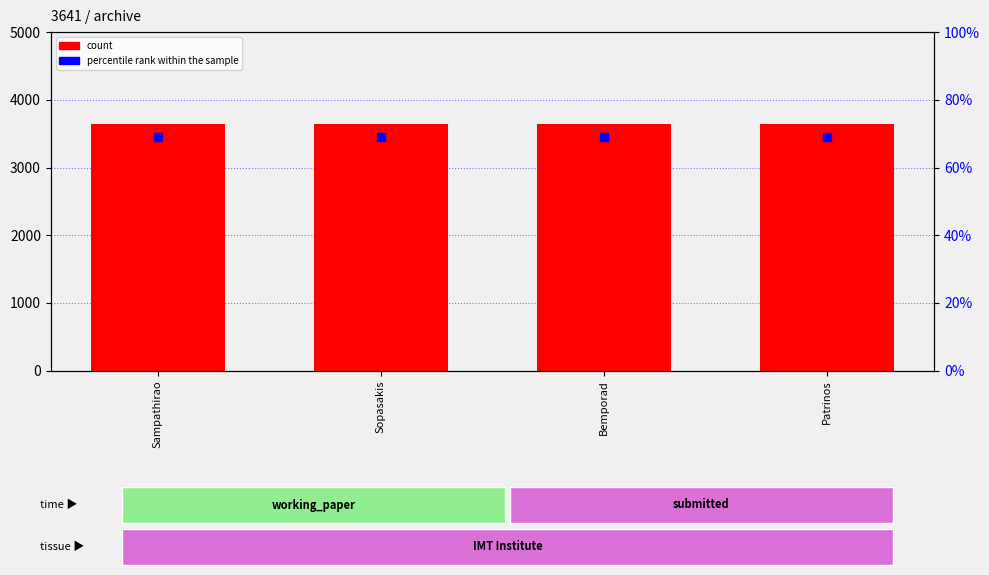

Which series contains the highest Y value?

count